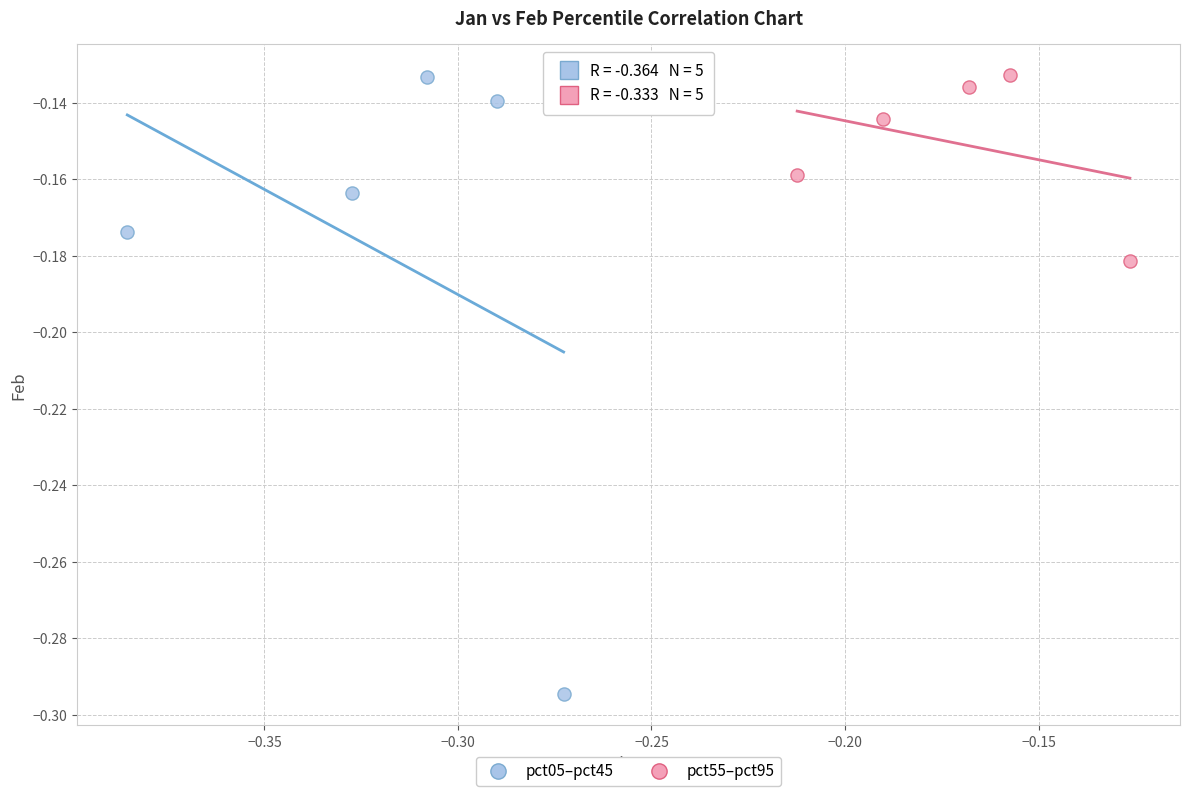

Which series has the largest Y range (max minus min)?

pct05–pct45